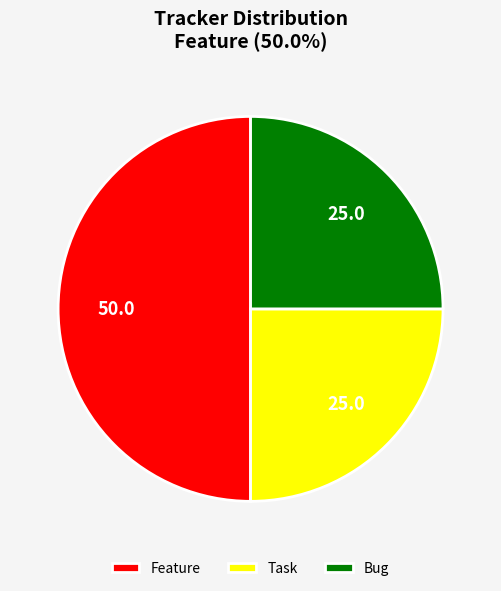

Count the number of slices in the pie.

3